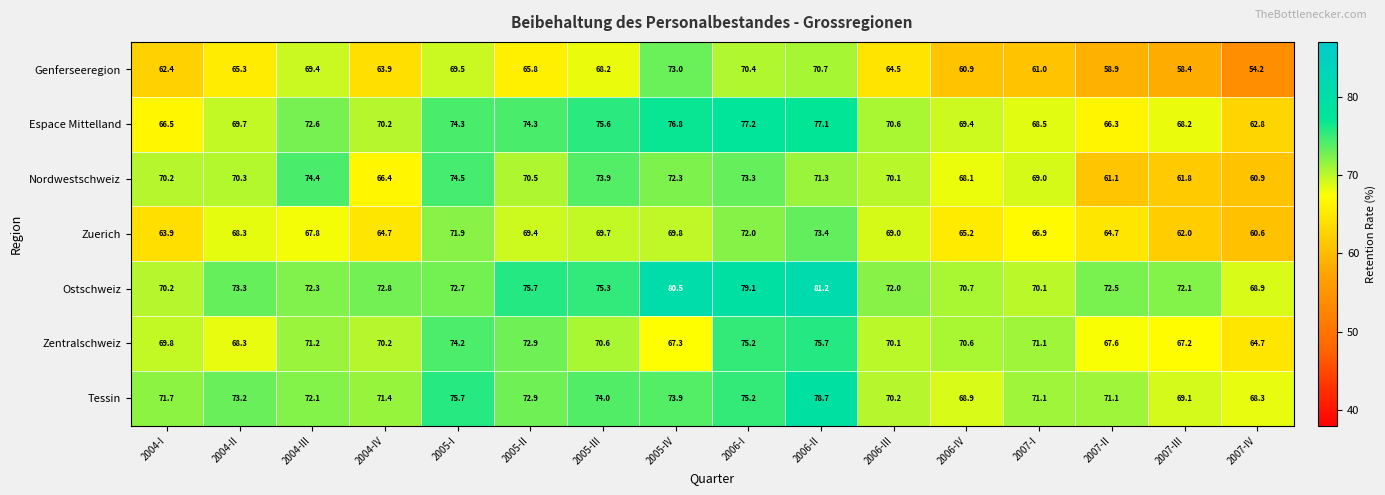

Which series has the widest spread of values?

Genferseeregion